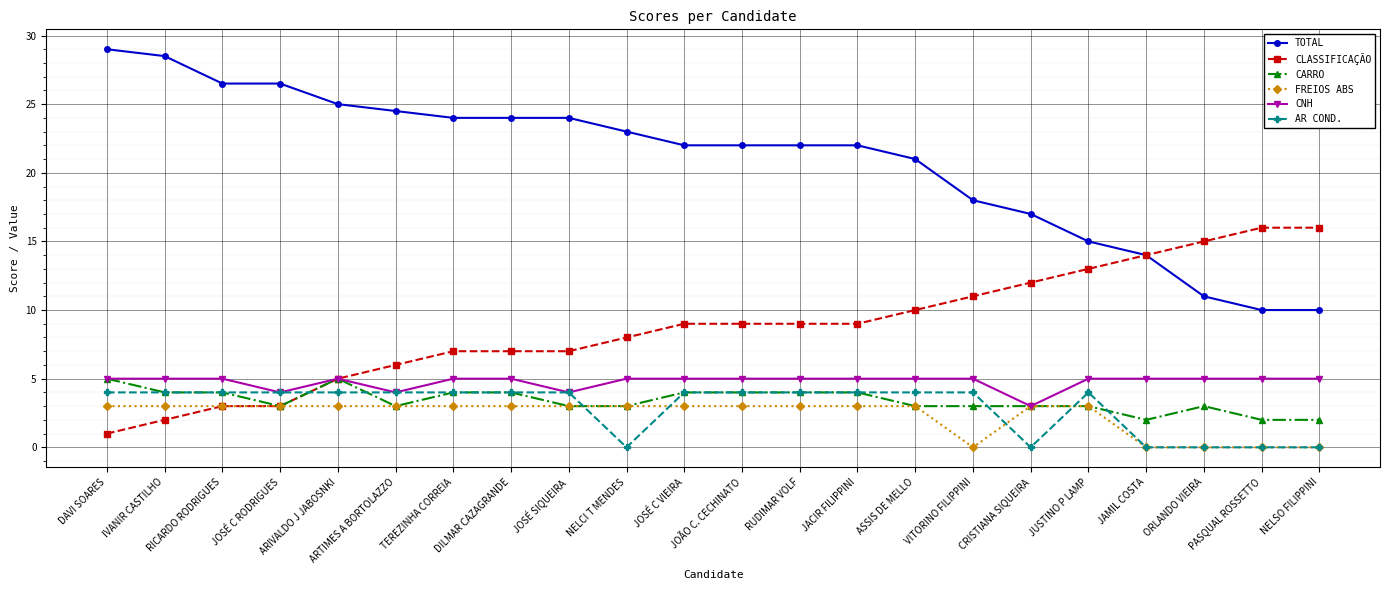

Reading right to left, transcribe all the data shown in this chart.

TOTAL: NELSO FILIPPINI=10.0	PASQUAL ROSSETTO=10.0	ORLANDO VIEIRA=11.0	JAMIL COSTA=14.0	JUSTINO P LAMP=15.0	CRISTIANA SIQUEIRA=17.0	VITORINO FILIPPINI=18.0	ASSIS DE MELLO=21.0	JACIR FILIPPINI=22.0	RUDIMAR VOLF=22.0	JOÃO C. CECHINATO=22.0	JOSÉ C VIEIRA=22.0	NELCI T MENDES=23.0	JOSÉ SIQUEIRA=24.0	DILMAR CAZAGRANDE=24.0	TEREZINHA CORREIA=24.0	ARTIMES A BORTOLAZZO=24.5	ARIVALDO J JABOSNKI=25.0	JOSÉ C RODRIGUES=26.5	RICARDO RODRIGUES=26.5	IVANIR CASTILHO=28.5	DAVI SOARES=29.0
CLASSIFICAÇÃO: NELSO FILIPPINI=16.0	PASQUAL ROSSETTO=16.0	ORLANDO VIEIRA=15.0	JAMIL COSTA=14.0	JUSTINO P LAMP=13.0	CRISTIANA SIQUEIRA=12.0	VITORINO FILIPPINI=11.0	ASSIS DE MELLO=10.0	JACIR FILIPPINI=9.0	RUDIMAR VOLF=9.0	JOÃO C. CECHINATO=9.0	JOSÉ C VIEIRA=9.0	NELCI T MENDES=8.0	JOSÉ SIQUEIRA=7.0	DILMAR CAZAGRANDE=7.0	TEREZINHA CORREIA=7.0	ARTIMES A BORTOLAZZO=6.0	ARIVALDO J JABOSNKI=5.0	JOSÉ C RODRIGUES=3.0	RICARDO RODRIGUES=3.0	IVANIR CASTILHO=2.0	DAVI SOARES=1.0
CARRO: NELSO FILIPPINI=2.0	PASQUAL ROSSETTO=2.0	ORLANDO VIEIRA=3.0	JAMIL COSTA=2.0	JUSTINO P LAMP=3.0	CRISTIANA SIQUEIRA=3.0	VITORINO FILIPPINI=3.0	ASSIS DE MELLO=3.0	JACIR FILIPPINI=4.0	RUDIMAR VOLF=4.0	JOÃO C. CECHINATO=4.0	JOSÉ C VIEIRA=4.0	NELCI T MENDES=3.0	JOSÉ SIQUEIRA=3.0	DILMAR CAZAGRANDE=4.0	TEREZINHA CORREIA=4.0	ARTIMES A BORTOLAZZO=3.0	ARIVALDO J JABOSNKI=5.0	JOSÉ C RODRIGUES=3.0	RICARDO RODRIGUES=4.0	IVANIR CASTILHO=4.0	DAVI SOARES=5.0
FREIOS ABS: NELSO FILIPPINI=0.0	PASQUAL ROSSETTO=0.0	ORLANDO VIEIRA=0.0	JAMIL COSTA=0.0	JUSTINO P LAMP=3.0	CRISTIANA SIQUEIRA=3.0	VITORINO FILIPPINI=0.0	ASSIS DE MELLO=3.0	JACIR FILIPPINI=3.0	RUDIMAR VOLF=3.0	JOÃO C. CECHINATO=3.0	JOSÉ C VIEIRA=3.0	NELCI T MENDES=3.0	JOSÉ SIQUEIRA=3.0	DILMAR CAZAGRANDE=3.0	TEREZINHA CORREIA=3.0	ARTIMES A BORTOLAZZO=3.0	ARIVALDO J JABOSNKI=3.0	JOSÉ C RODRIGUES=3.0	RICARDO RODRIGUES=3.0	IVANIR CASTILHO=3.0	DAVI SOARES=3.0
CNH: NELSO FILIPPINI=5.0	PASQUAL ROSSETTO=5.0	ORLANDO VIEIRA=5.0	JAMIL COSTA=5.0	JUSTINO P LAMP=5.0	CRISTIANA SIQUEIRA=3.0	VITORINO FILIPPINI=5.0	ASSIS DE MELLO=5.0	JACIR FILIPPINI=5.0	RUDIMAR VOLF=5.0	JOÃO C. CECHINATO=5.0	JOSÉ C VIEIRA=5.0	NELCI T MENDES=5.0	JOSÉ SIQUEIRA=4.0	DILMAR CAZAGRANDE=5.0	TEREZINHA CORREIA=5.0	ARTIMES A BORTOLAZZO=4.0	ARIVALDO J JABOSNKI=5.0	JOSÉ C RODRIGUES=4.0	RICARDO RODRIGUES=5.0	IVANIR CASTILHO=5.0	DAVI SOARES=5.0
AR COND.: NELSO FILIPPINI=0.0	PASQUAL ROSSETTO=0.0	ORLANDO VIEIRA=0.0	JAMIL COSTA=0.0	JUSTINO P LAMP=4.0	CRISTIANA SIQUEIRA=0.0	VITORINO FILIPPINI=4.0	ASSIS DE MELLO=4.0	JACIR FILIPPINI=4.0	RUDIMAR VOLF=4.0	JOÃO C. CECHINATO=4.0	JOSÉ C VIEIRA=4.0	NELCI T MENDES=0.0	JOSÉ SIQUEIRA=4.0	DILMAR CAZAGRANDE=4.0	TEREZINHA CORREIA=4.0	ARTIMES A BORTOLAZZO=4.0	ARIVALDO J JABOSNKI=4.0	JOSÉ C RODRIGUES=4.0	RICARDO RODRIGUES=4.0	IVANIR CASTILHO=4.0	DAVI SOARES=4.0